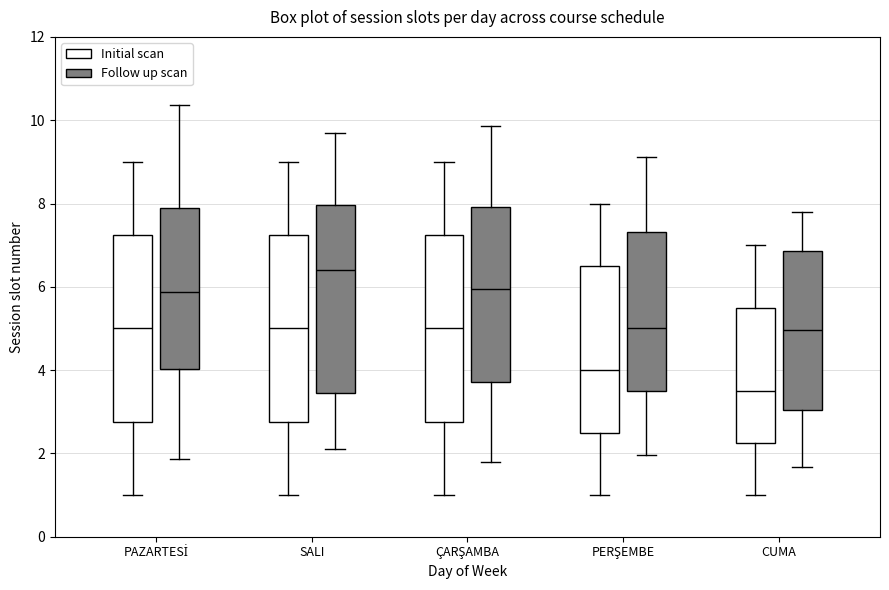

Where does the upper whisker of the box for PERŞEMBE (Initial scan) end on the y-axis? The values are not printed on the chart, so give them approximately, as read against the axis.

8.0